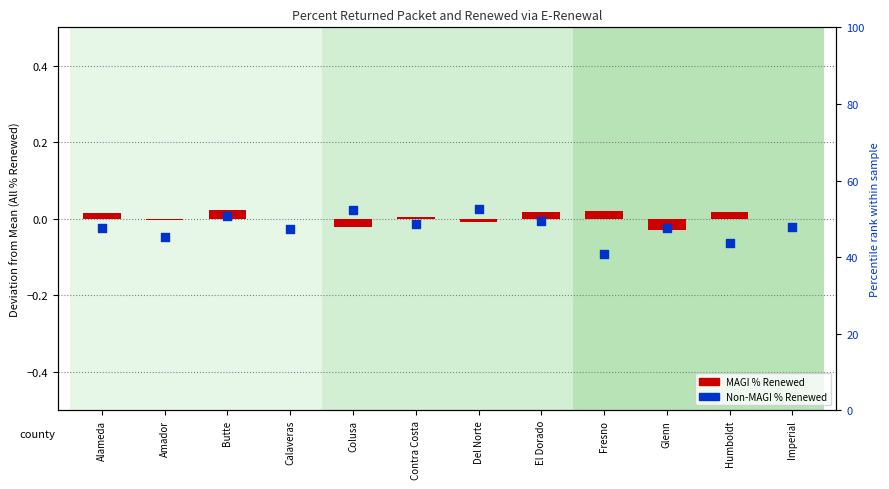

What are all the series names shown in the legend?

MAGI % Renewed, Non-MAGI % Renewed